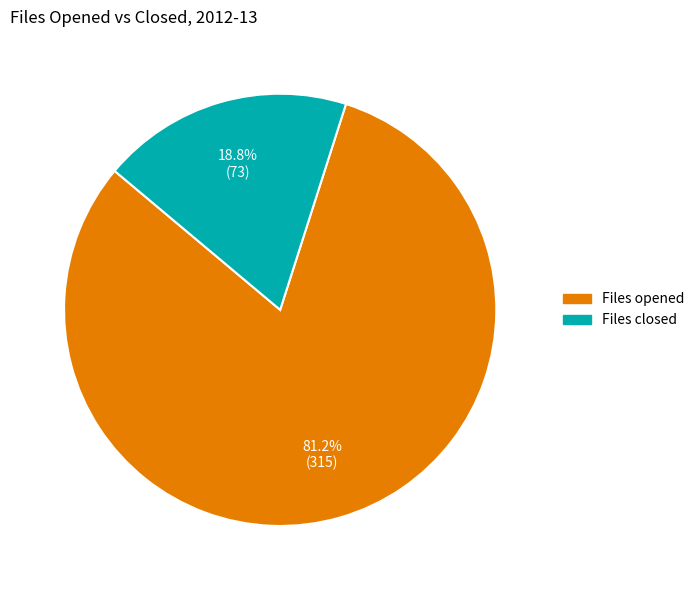

Approximately how many times larger is the value at Files opened compared to Files closed?

4.3